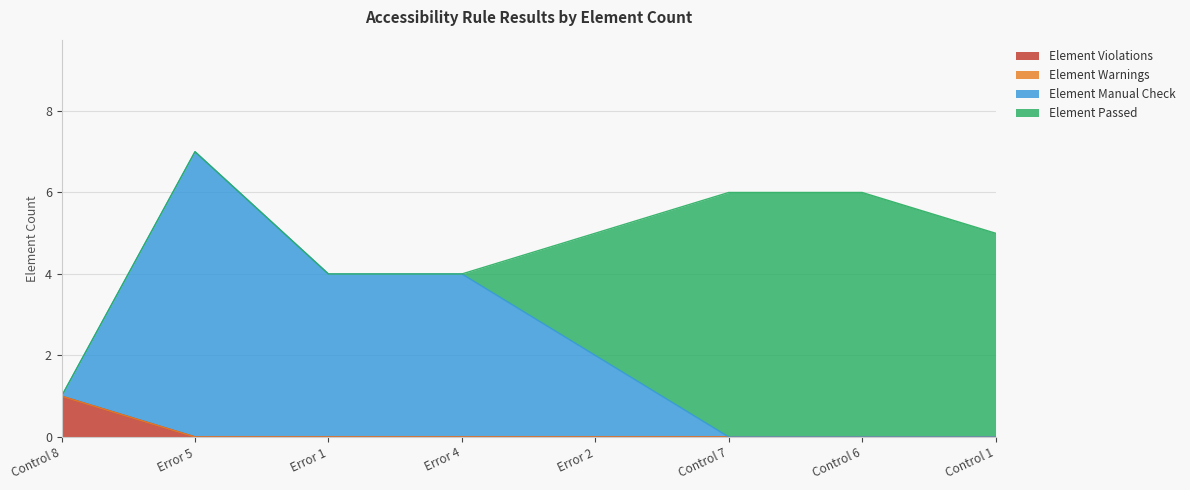

Count the Element Manual Check values in the range 0 to 4.

7